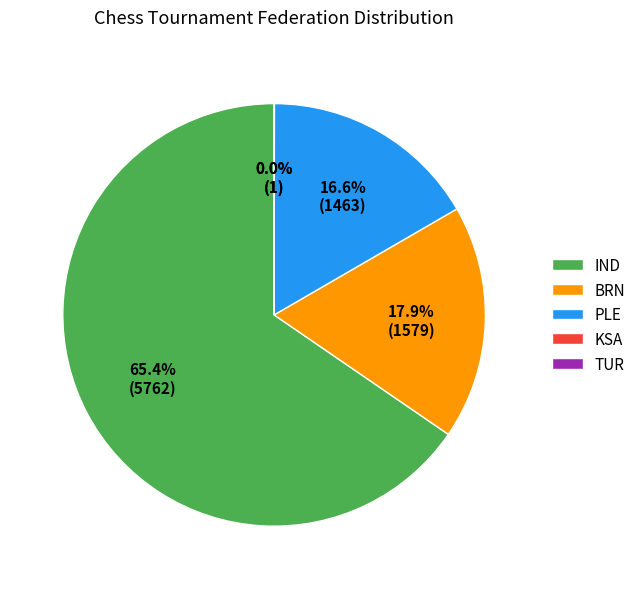

What percentage is NOT represented by BRN?

82.1%